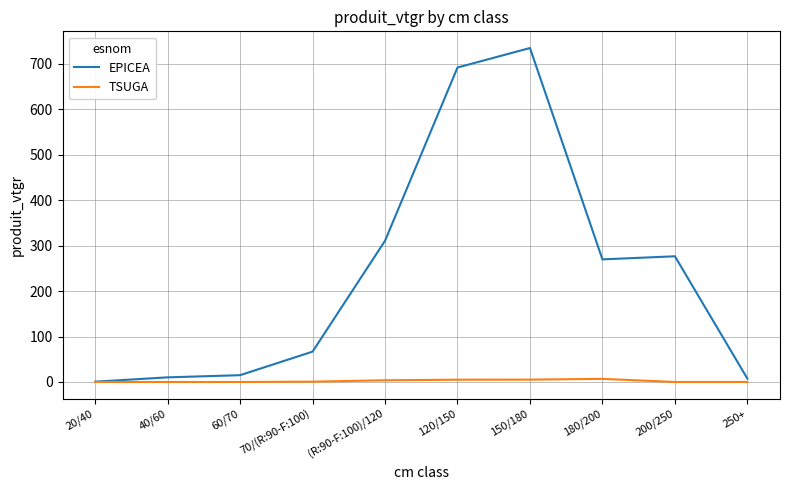

Which series has the largest range (max minus min)?

EPICEA